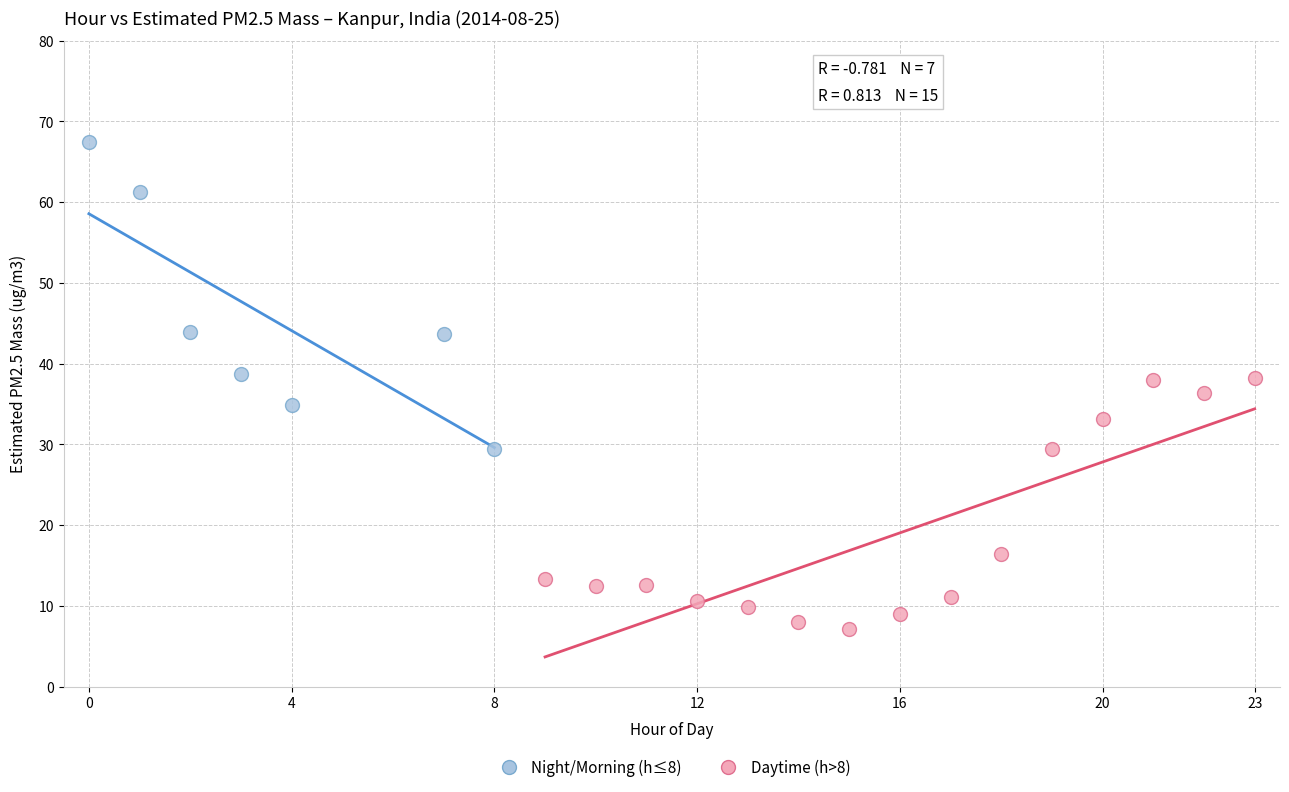

Which series reaches the maximum Y coordinate?

Night/Morning (h≤8)